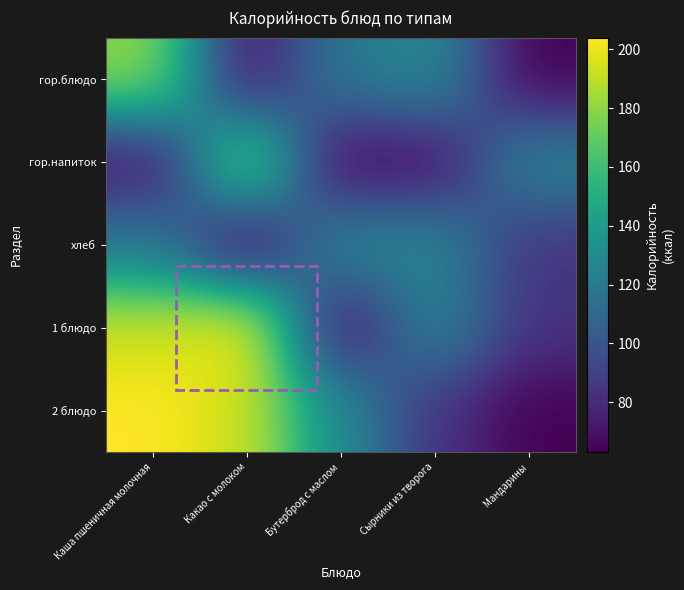

Rank the series by their maximum value, from lowest to highest.

хлеб, гор.блюдо, гор.напиток, 1 блюдо, 2 блюдо